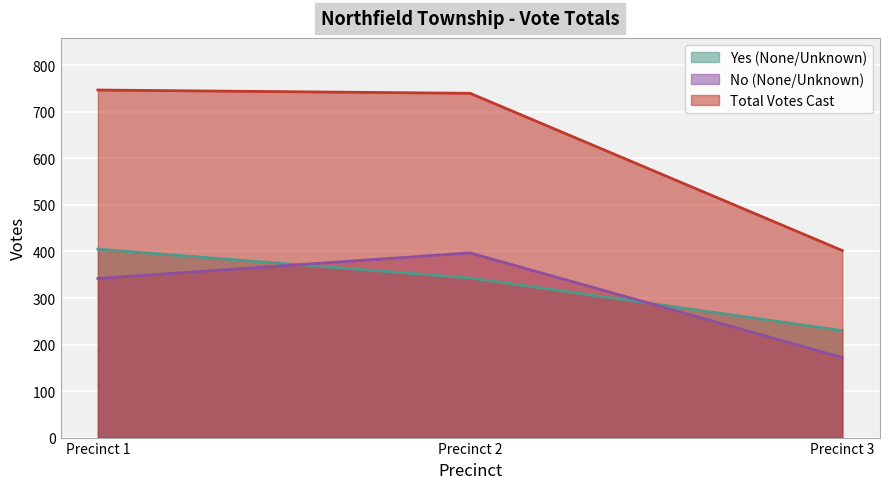

At which label does No (None/Unknown) reach its peak?

Precinct 2